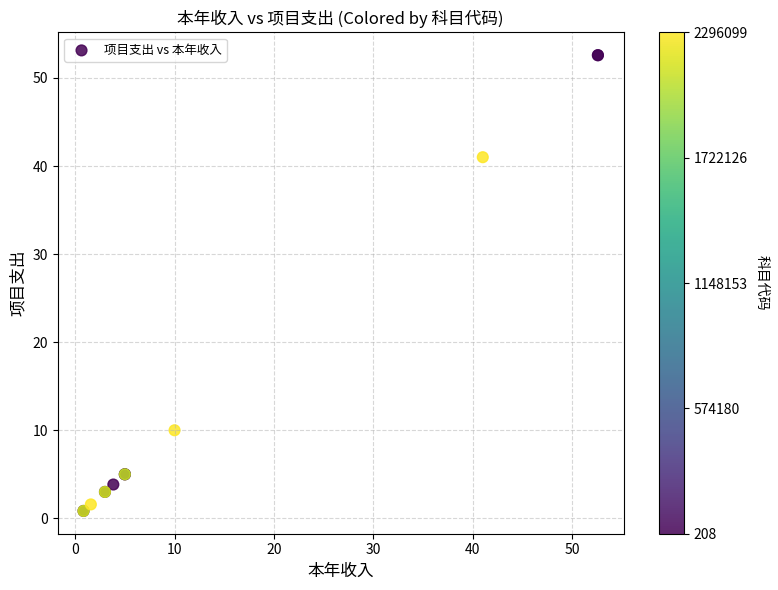

What Y value in the scatter plot is closest to 26?

41.0